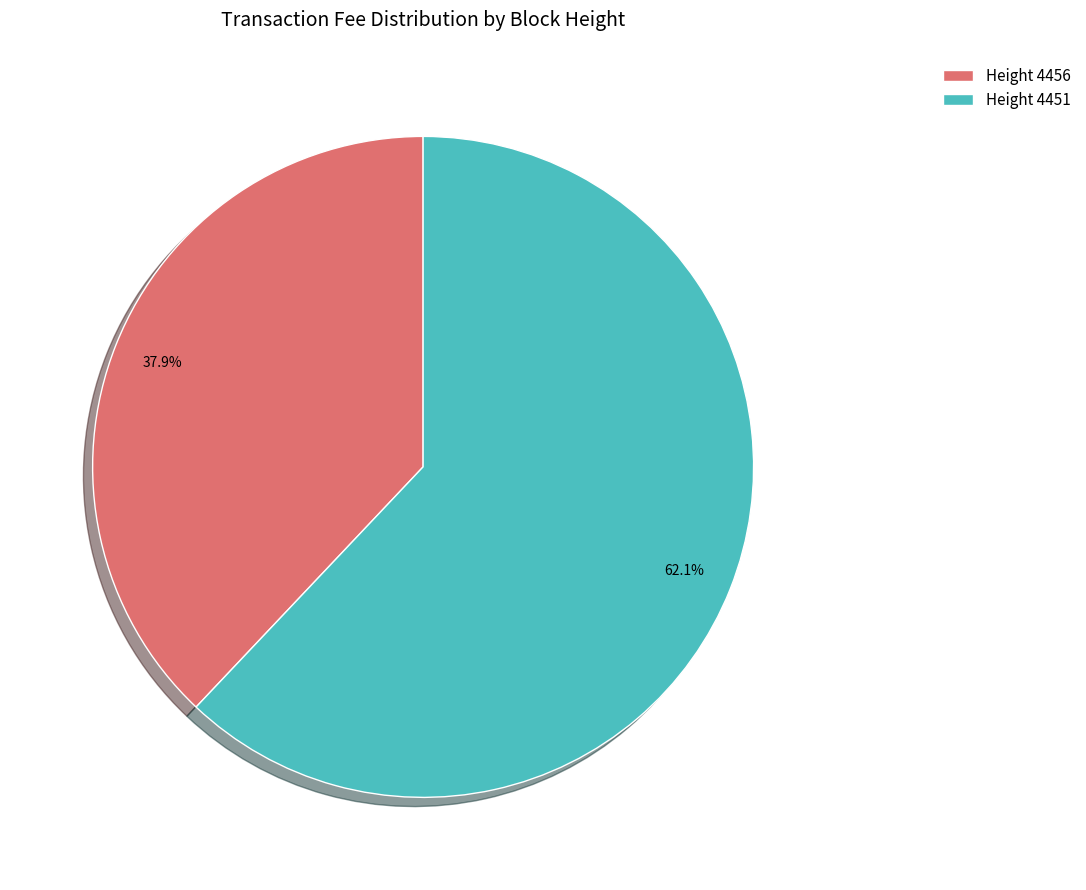

Which has a higher value, Height 4456 or Height 4451?

Height 4451